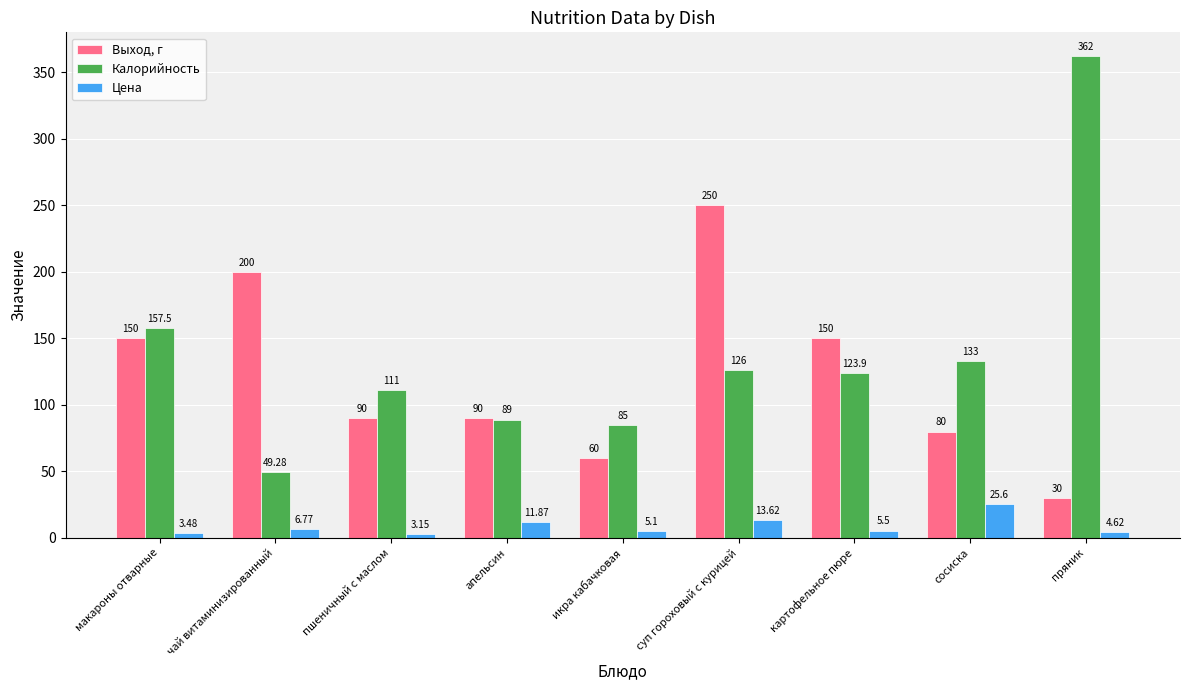

Which series has the largest total across all categories?

Калорийность